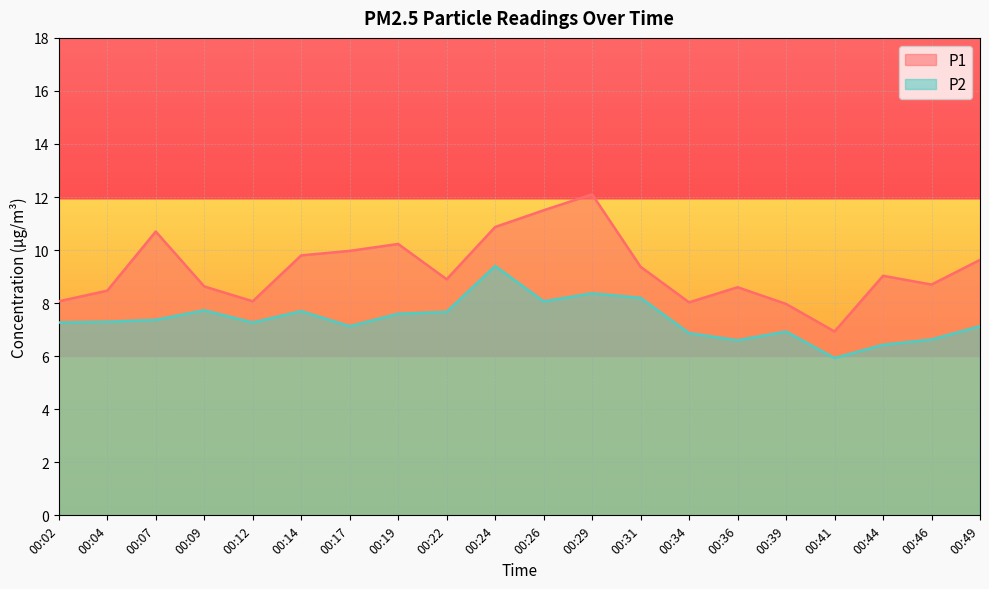

What is the difference between the maximum and minimum values in the P2 series?

3.5